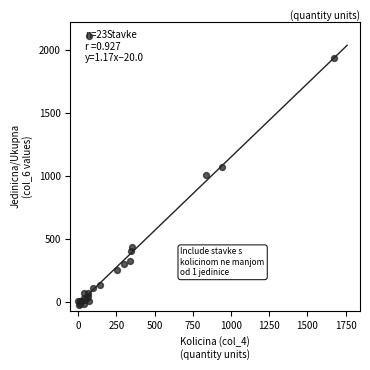

What Y value in the scatter plot is closest to 956?

1004.0